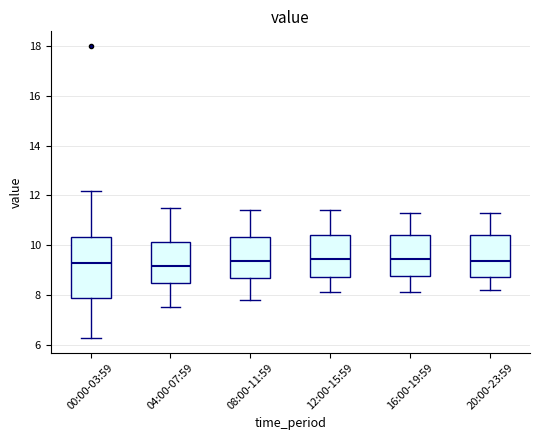

Reading left to right, read every box against the y-axis: the position of its median line, the range the box covers, and the ends of its whiskers. The values are not printed on the chart, so give them approximately, as read against the axis.

00:00-03:59: median 9.2, box 7.8 to 10.4, whiskers 6.2 to 12.2
04:00-07:59: median 9.2, box 8.4 to 10.2, whiskers 7.6 to 11.6
08:00-11:59: median 9.4, box 8.6 to 10.4, whiskers 7.8 to 11.4
12:00-15:59: median 9.4, box 8.8 to 10.4, whiskers 8.2 to 11.4
16:00-19:59: median 9.4, box 8.8 to 10.4, whiskers 8.2 to 11.4
20:00-23:59: median 9.4, box 8.8 to 10.4, whiskers 8.2 to 11.4